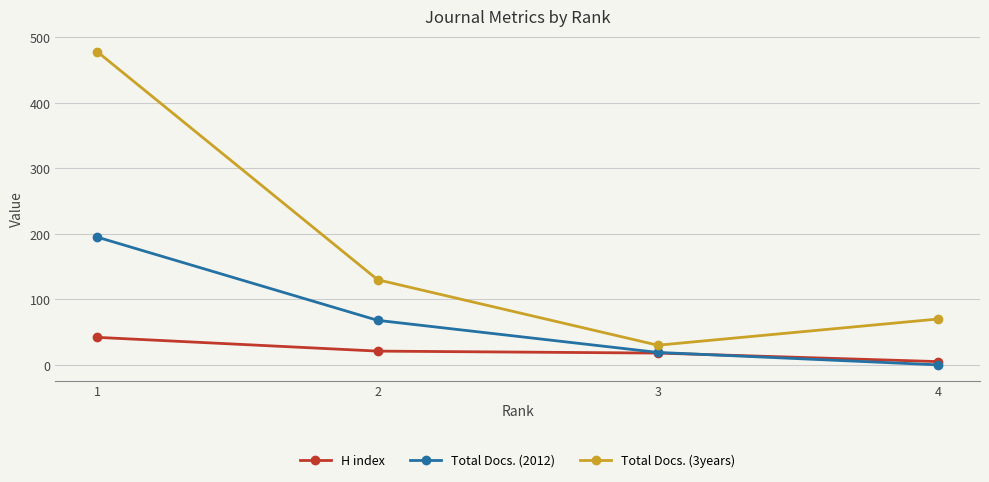

Where is Total Docs. (2012) nearest to the value 97?

2